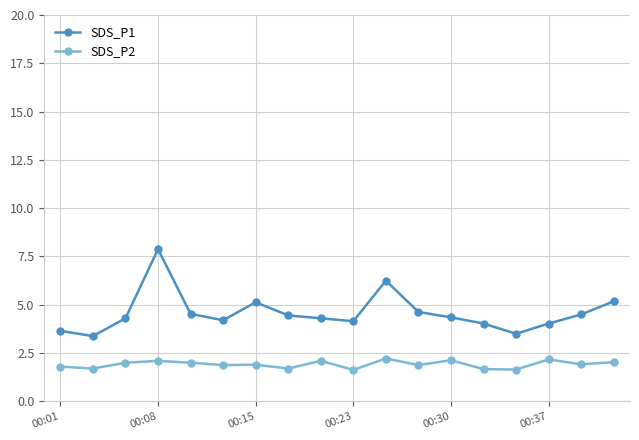

What is the difference between the maximum and minimum values in the SDS_P1 series?

4.5